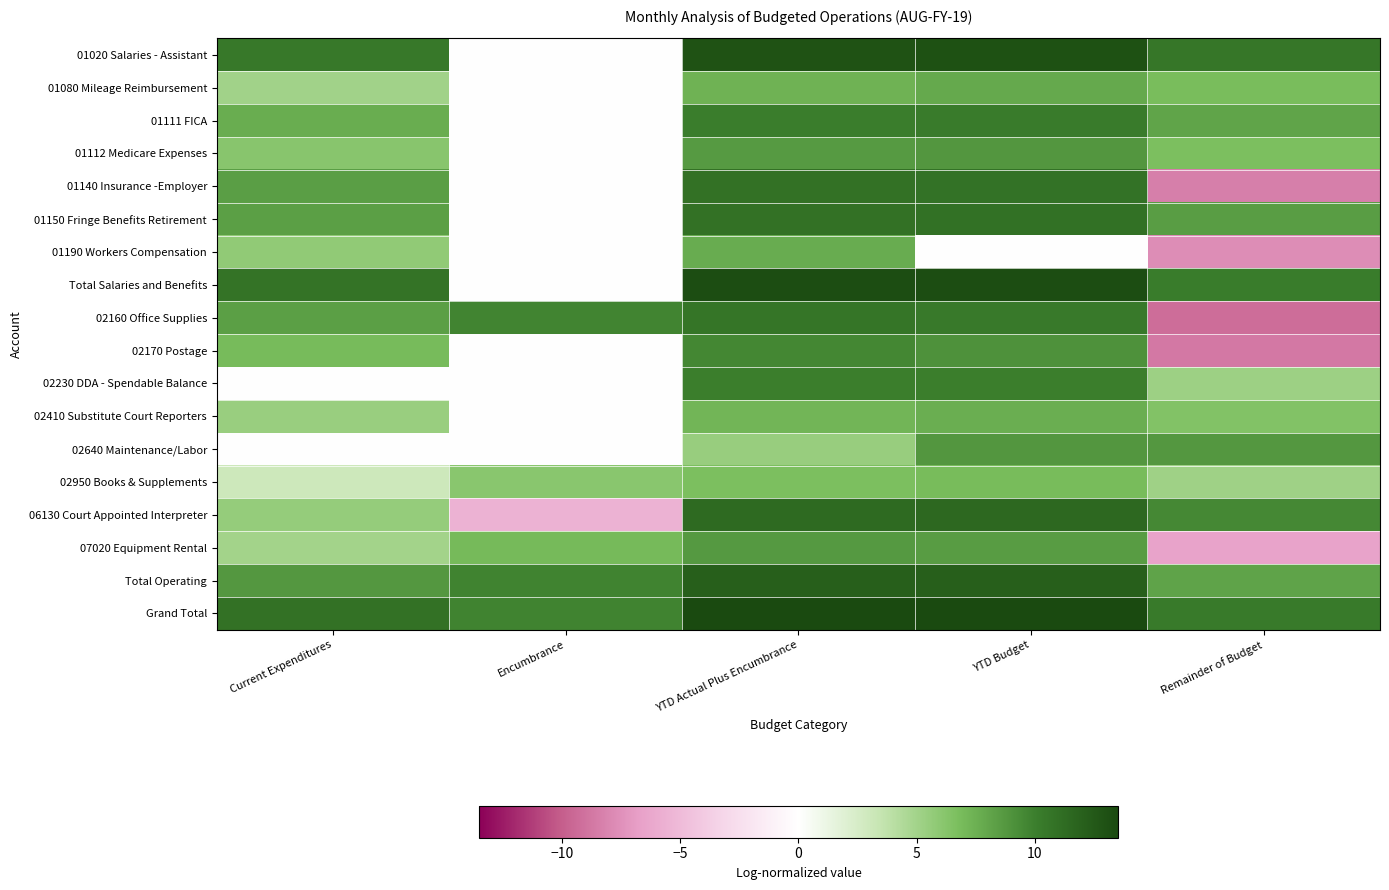

At which category is the sum across all series the highest?

YTD Actual Plus Encumbrance